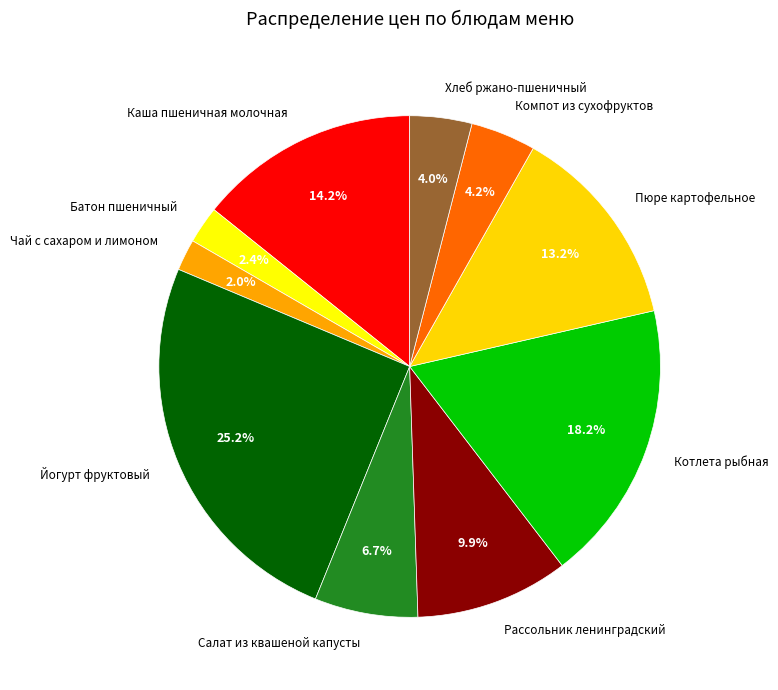

What is the largest slice in the pie chart?

Йогурт фруктовый